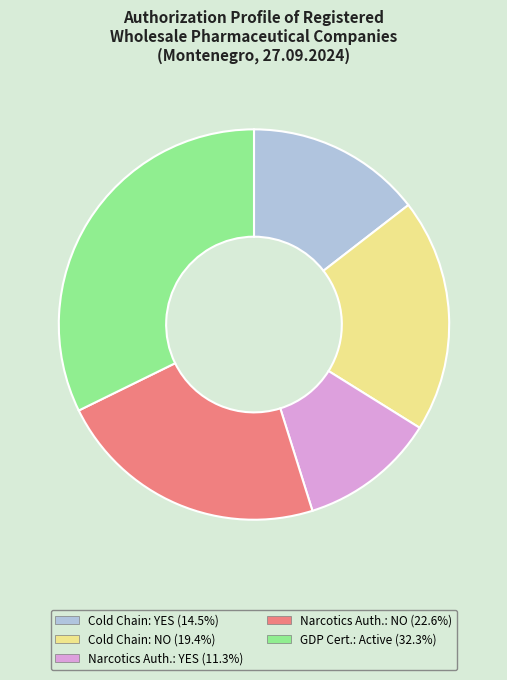

Is there a majority slice in this chart?

No